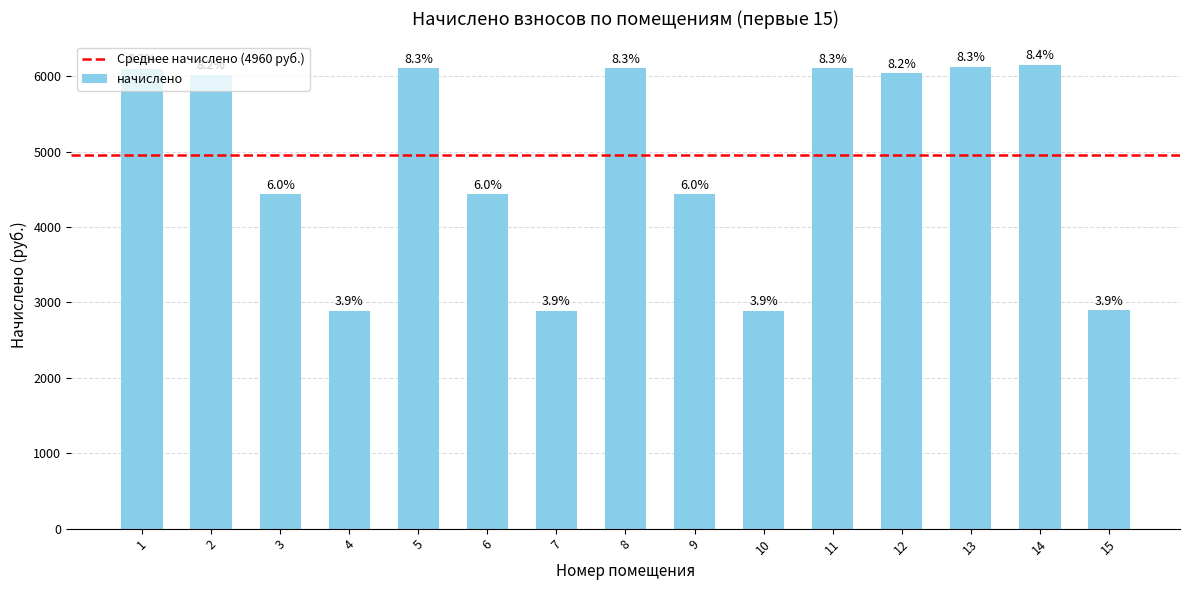

The chart shows a value of 8922.8 at 11. True or false?

False